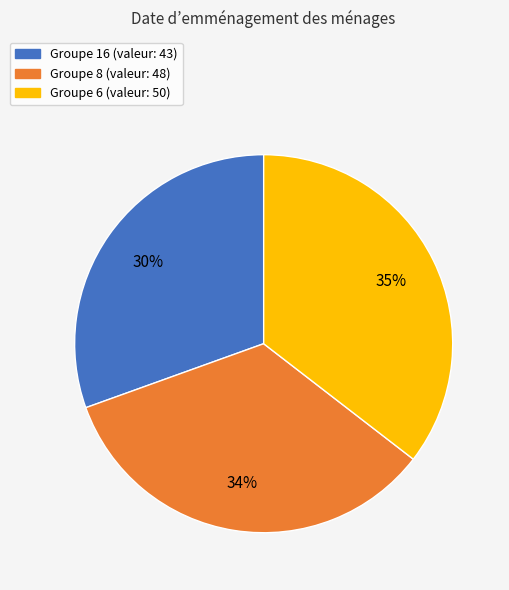

Approximately how many times larger is the value at Groupe 8 (valeur: 48) compared to Groupe 16 (valeur: 43)?

1.1